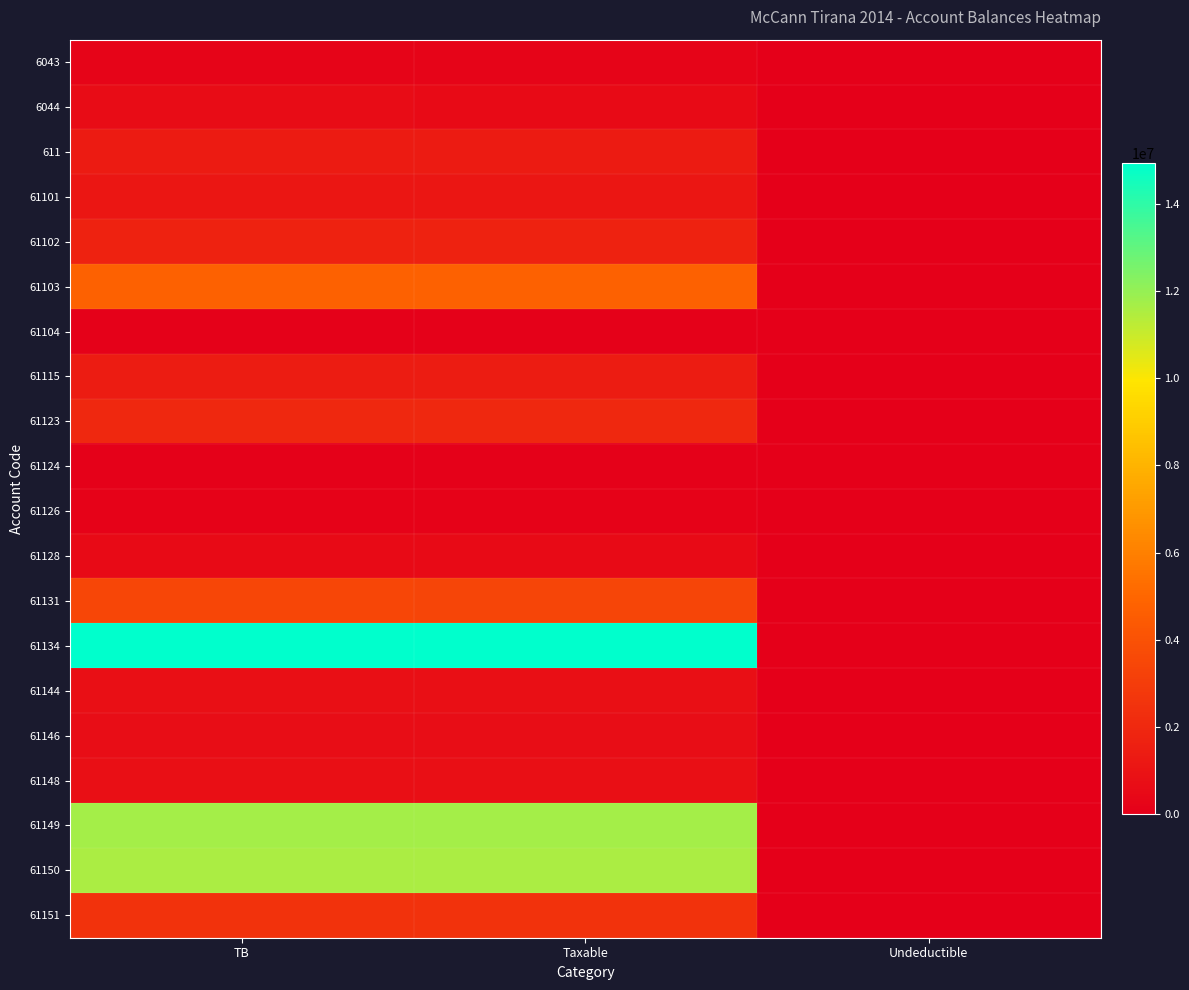

Between TB and Taxable, which is larger?

TB